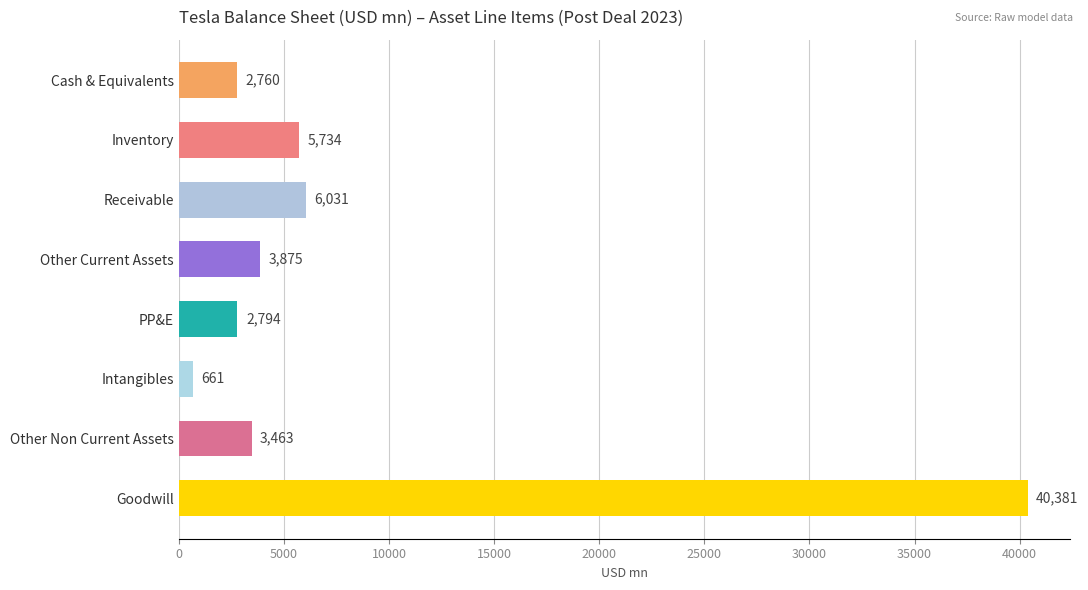

How many distinct data groups are displayed?

1